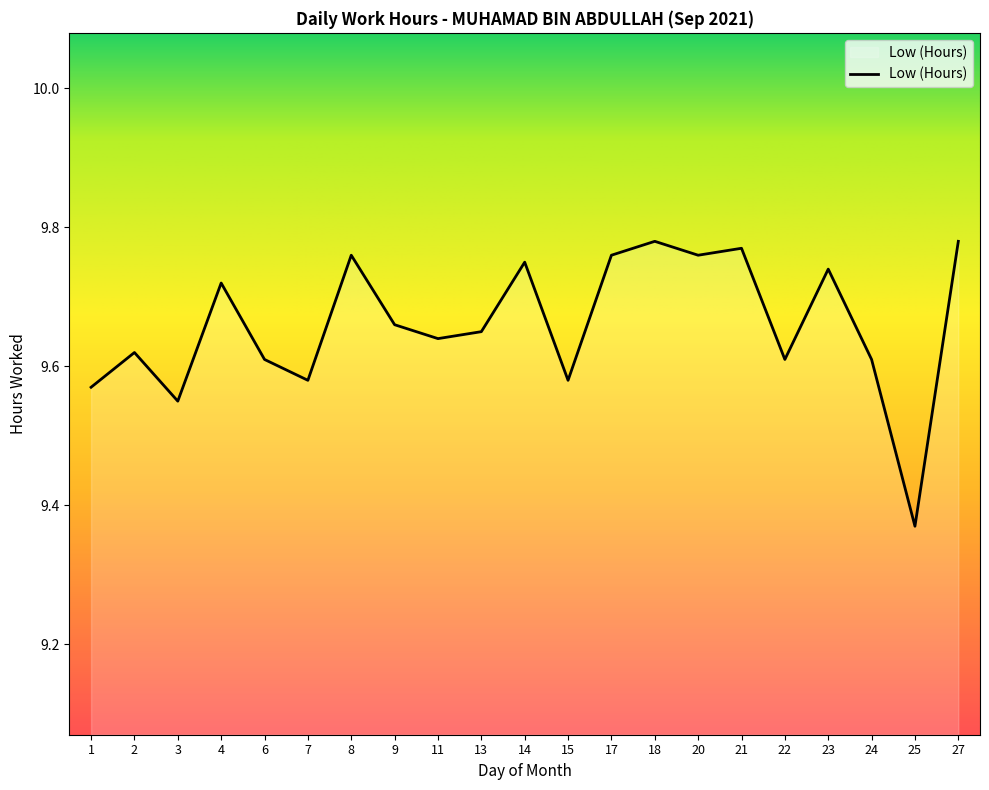

Approximately how many times larger is the value at 13 compared to 1?

1.0